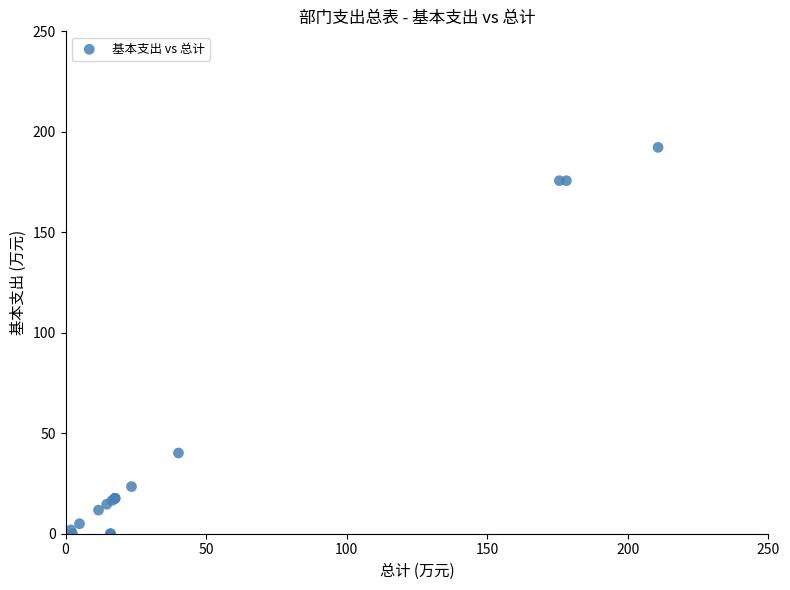

What Y value in the scatter plot is closest to 96?

40.2